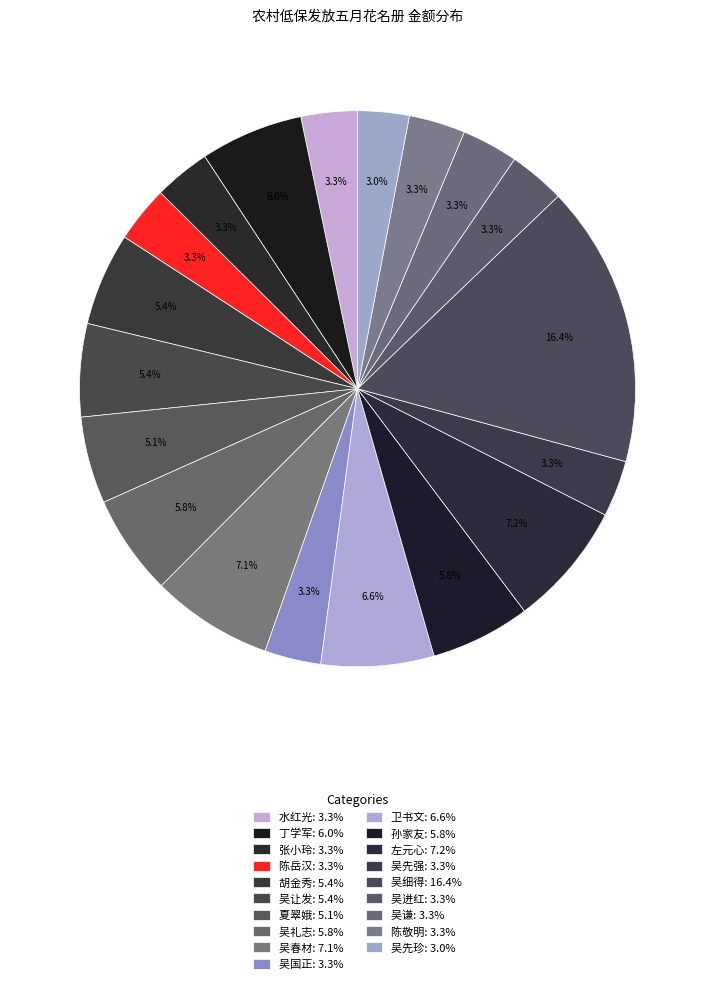

How many slices are in this pie chart?

19